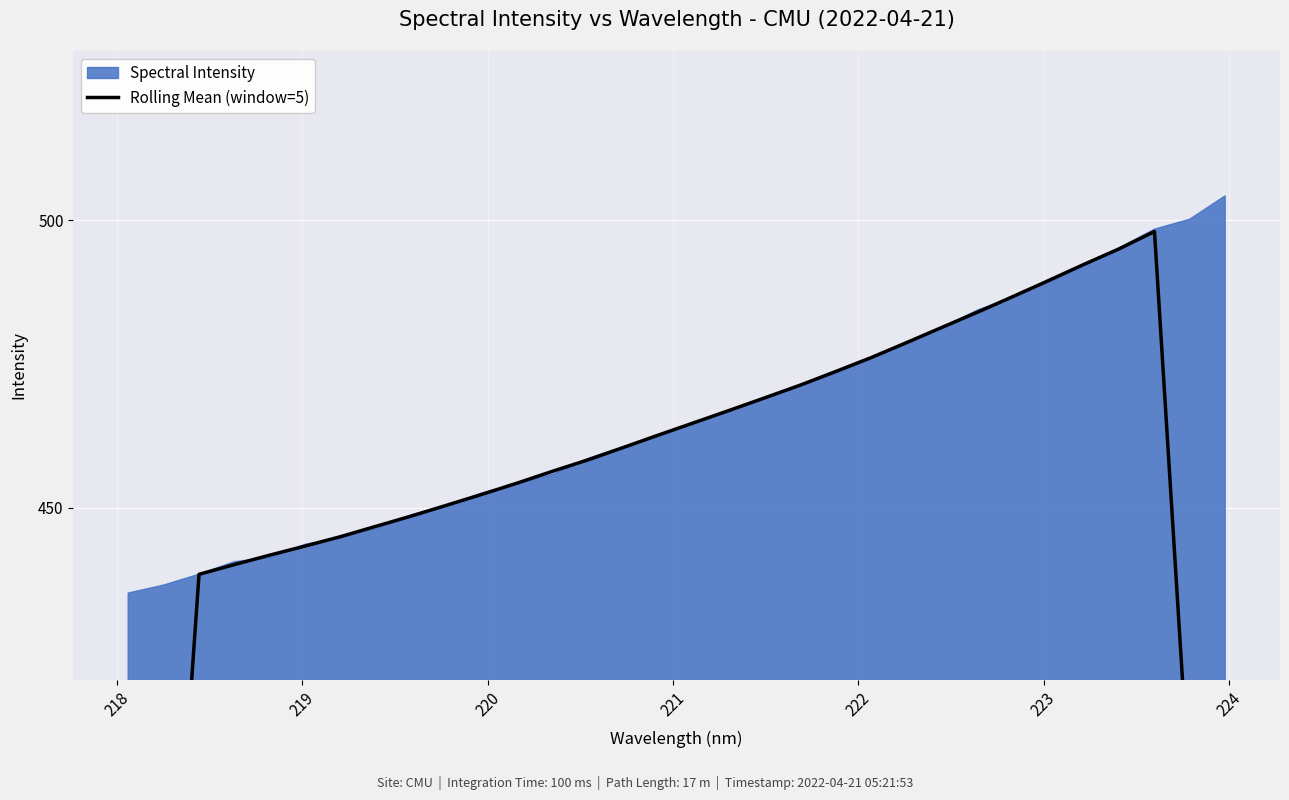

Reading right to left, extract all data points from this chart.

300.6	399.6	498.0	495.0	492.3	489.5	486.7	484.0	481.4	478.7	476.1	473.7	471.3	469.1	467.0	464.8	462.7	460.5	458.3	456.3	454.3	452.3	450.4	448.5	446.7	444.9	443.3	441.7	440.1	438.4	350.1	262.0